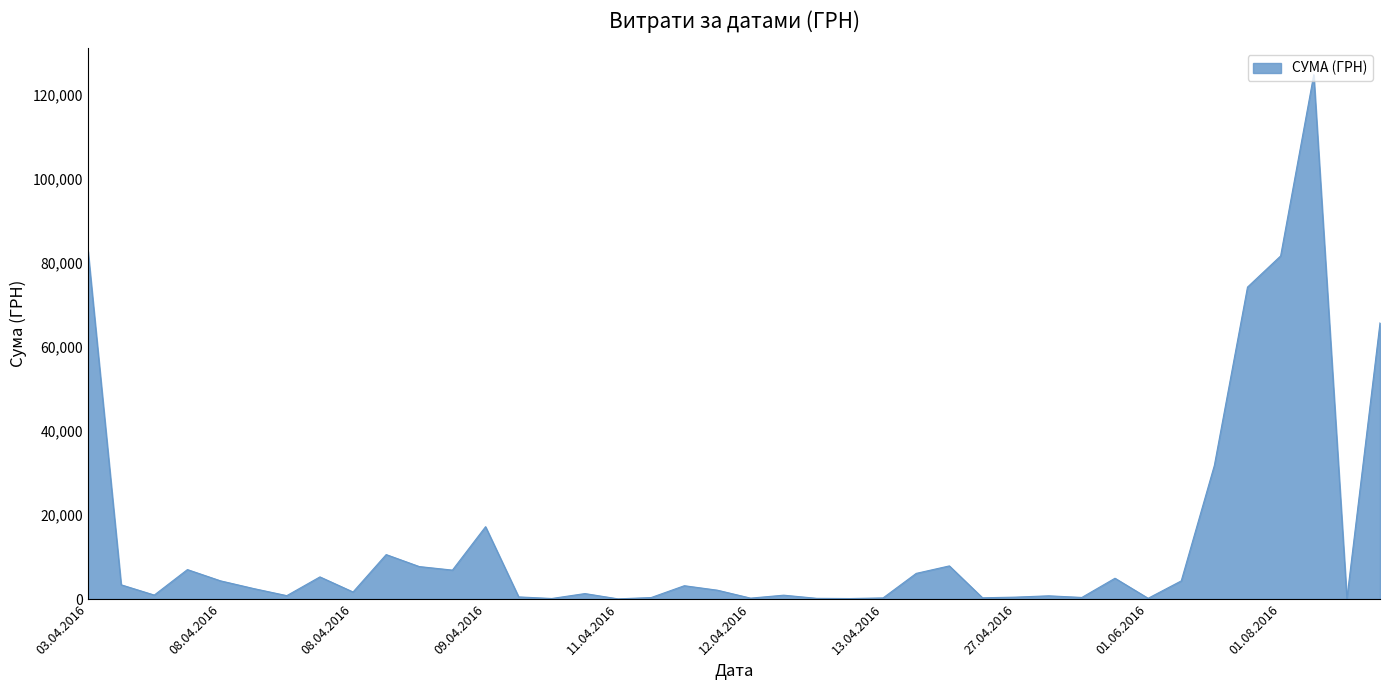

What is the maximum value shown in the chart?

124904.8